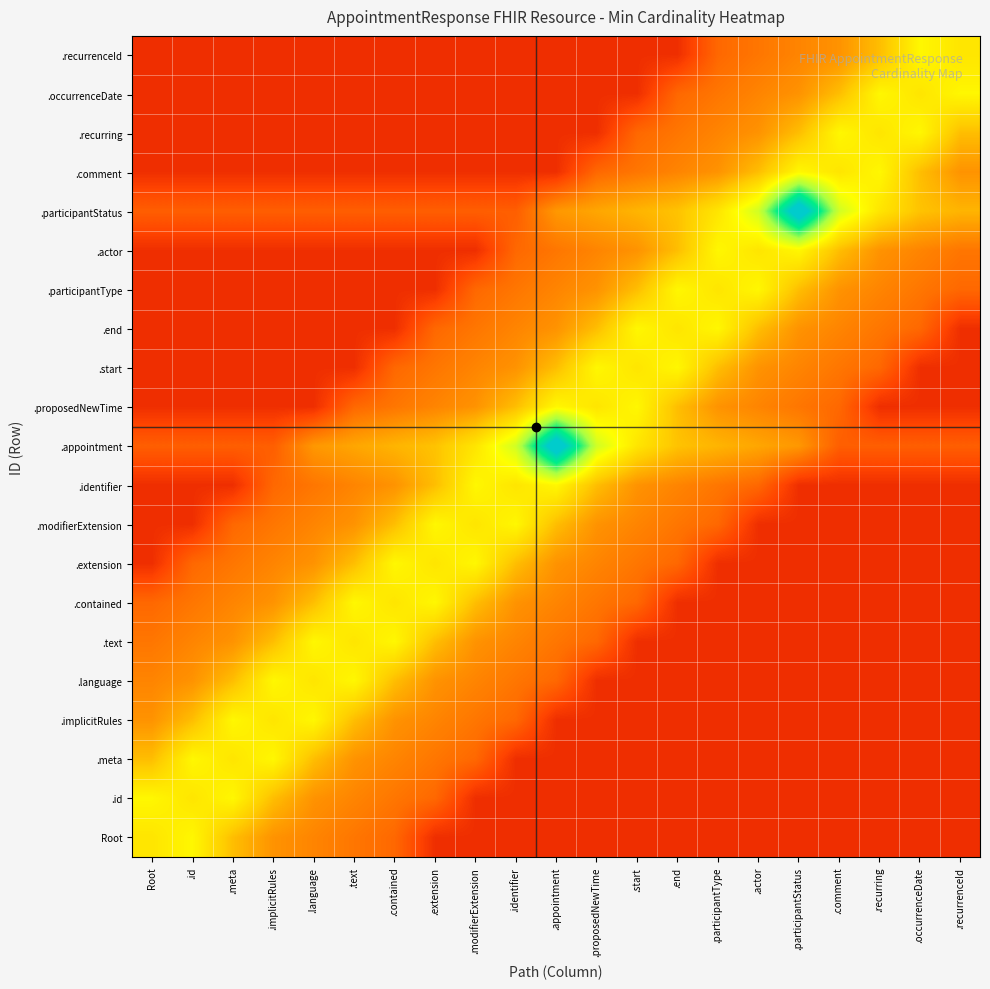

Which label corresponds to the smallest value in the chart?

Root